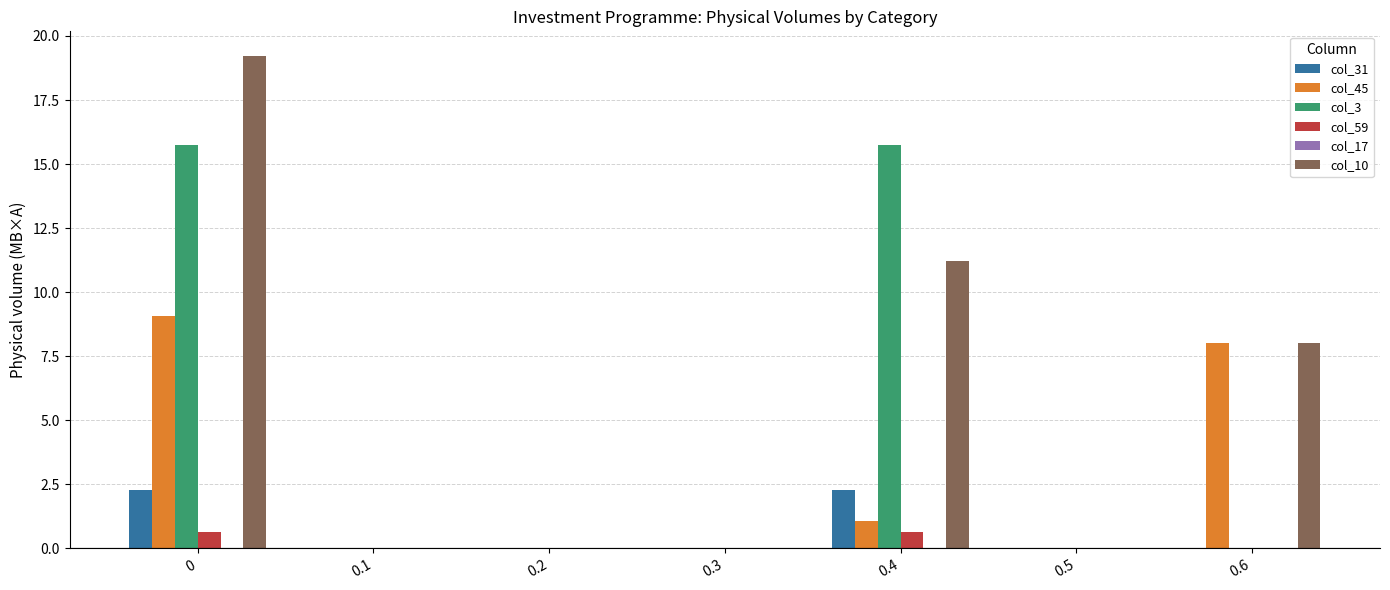

Between 0 and 0.3, which series saw the biggest shift?

col_10